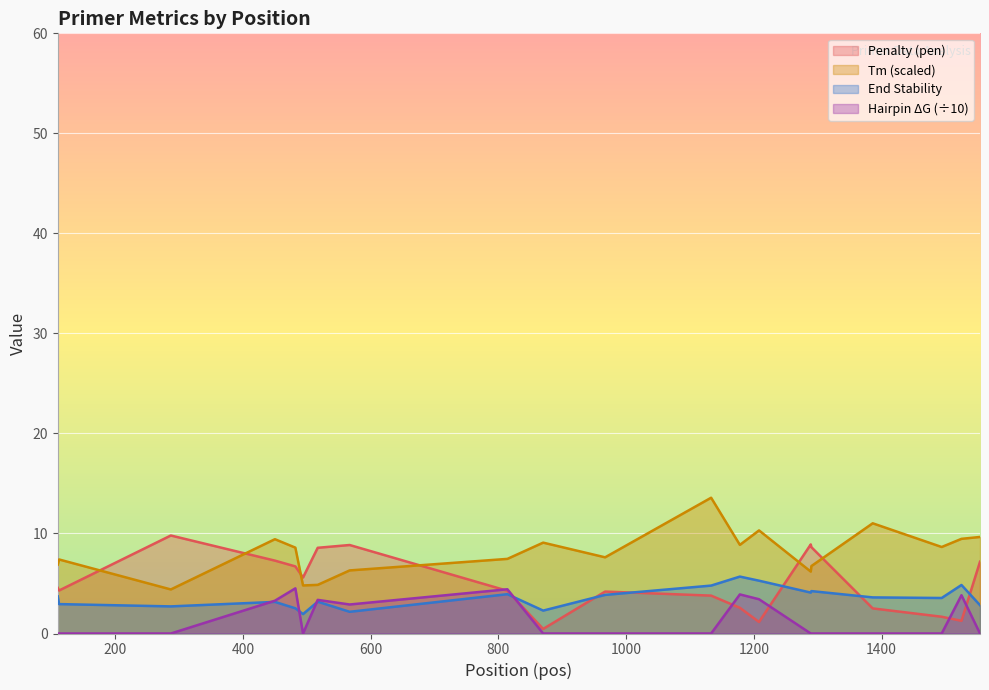

How many lines are shown in the chart?

4